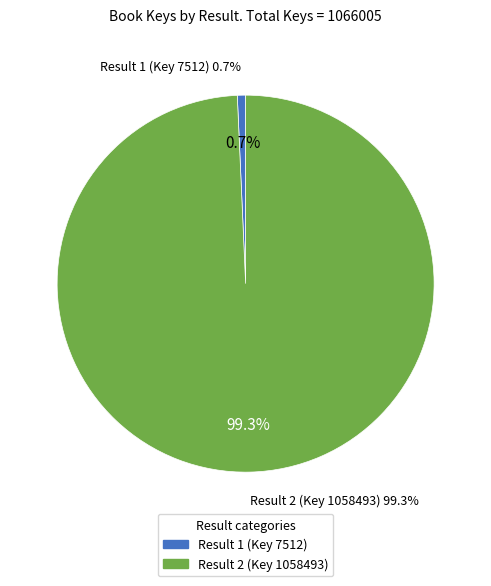

What is the smallest slice in the pie chart?

Result 1 (Key 7512)